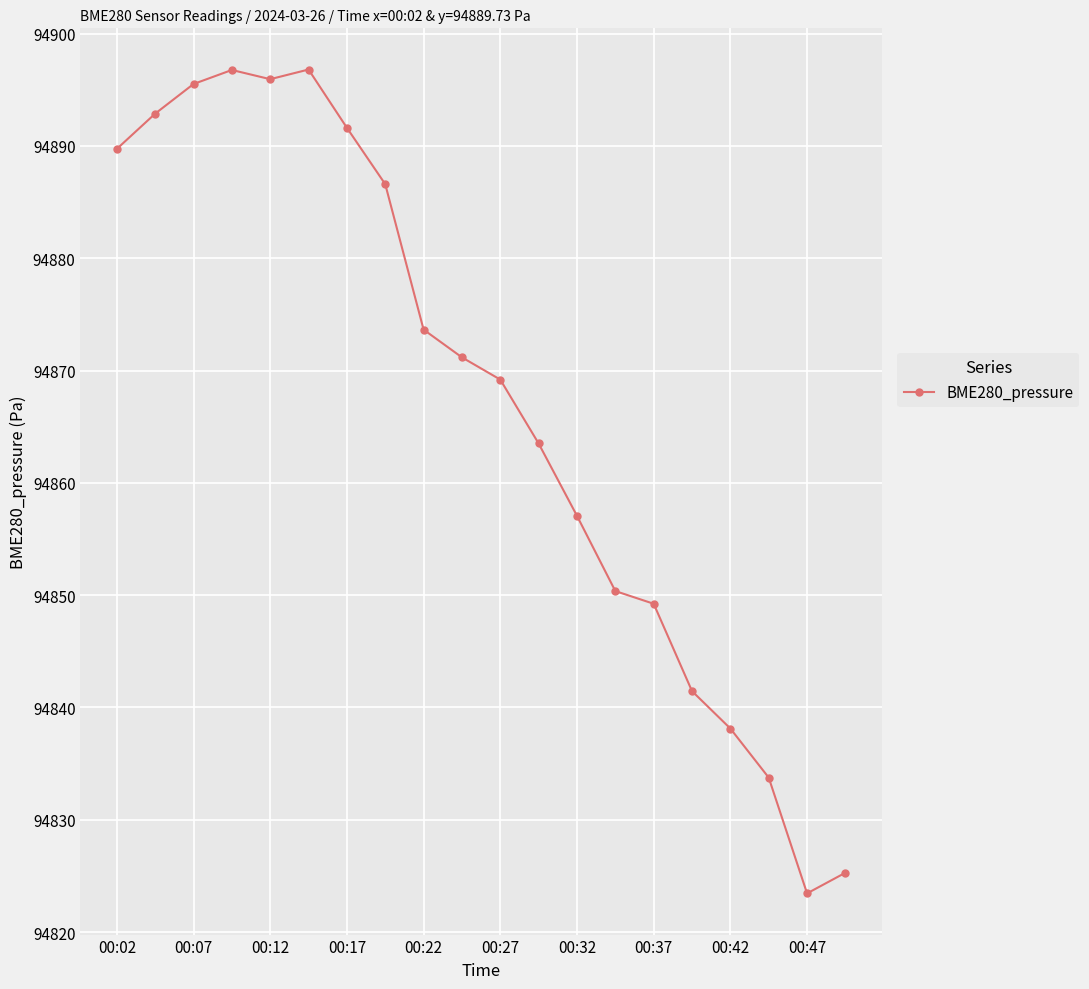

What is the value of the 1st point from the left?

94889.7